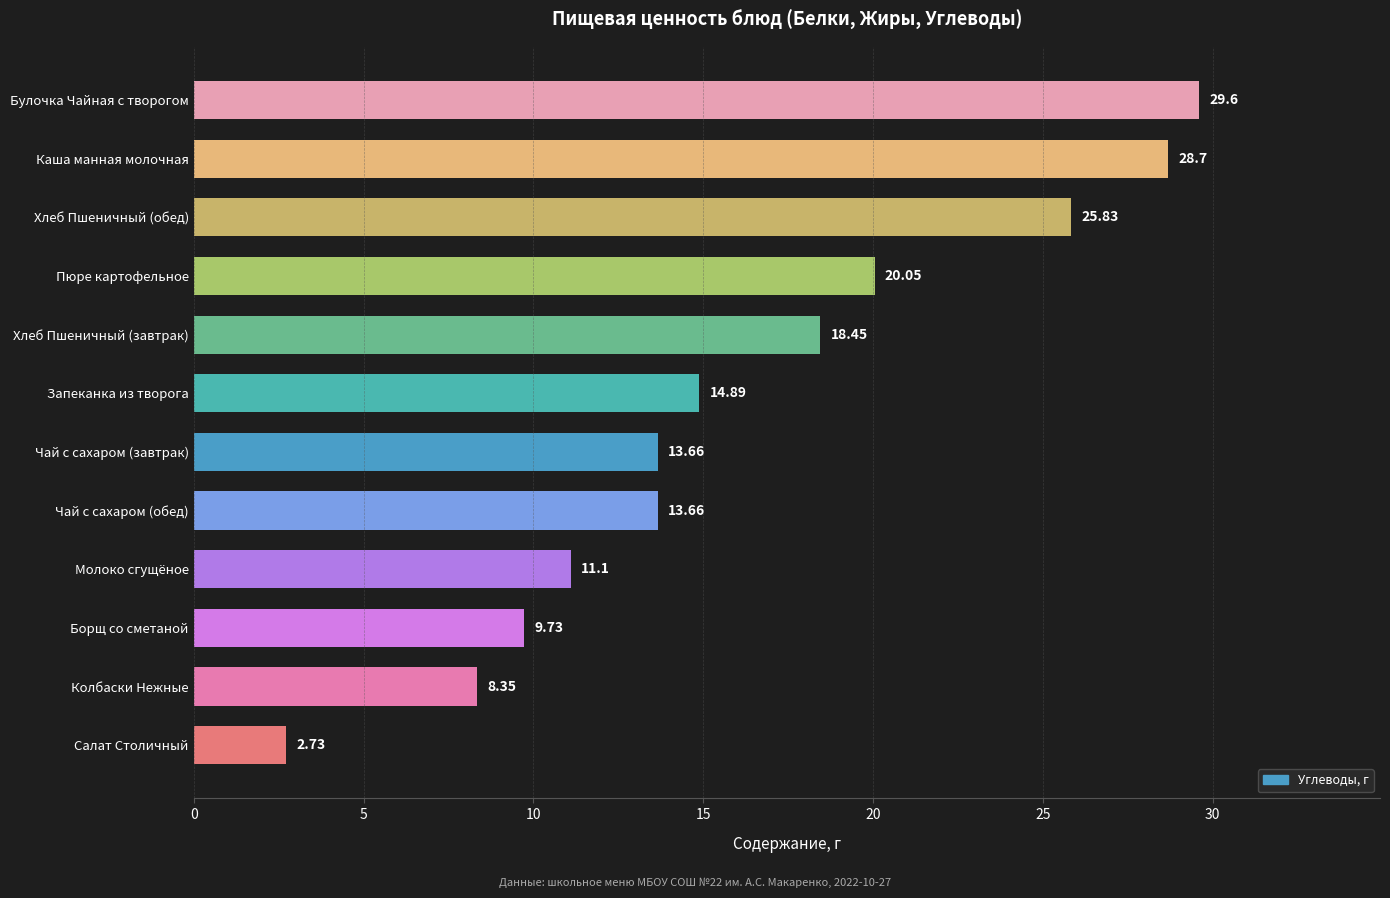

What is the label of the 4th bar from the bottom?

Молоко сгущёное